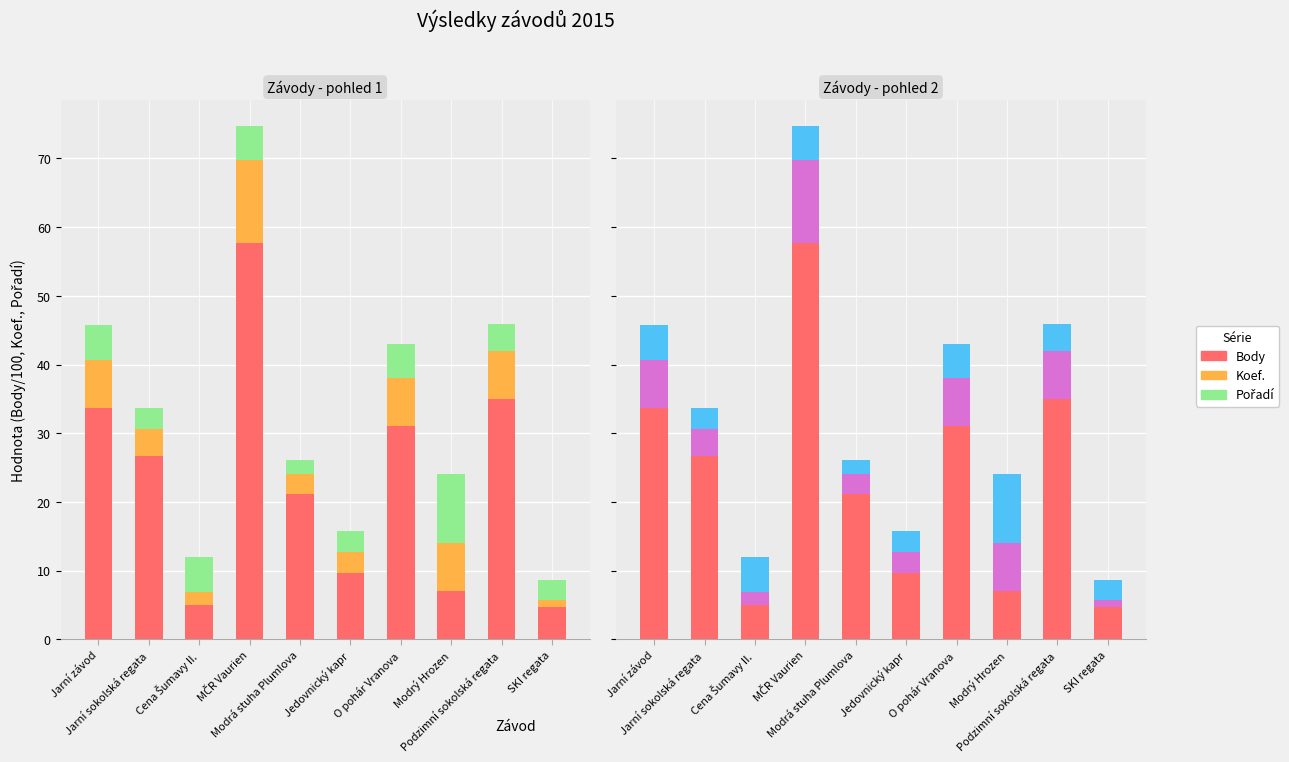

Reading left to right, what are all the values shown in this chart?

Body: 33.7	26.6	4.9	57.8	21.1	9.7	31.0	7.1	34.9	4.7
Koef.: 7.0	4.0	2.0	12.0	3.0	3.0	7.0	7.0	7.0	1.0
Pořadí: 5.0	3.0	5.0	5.0	2.0	3.0	5.0	10.0	4.0	3.0